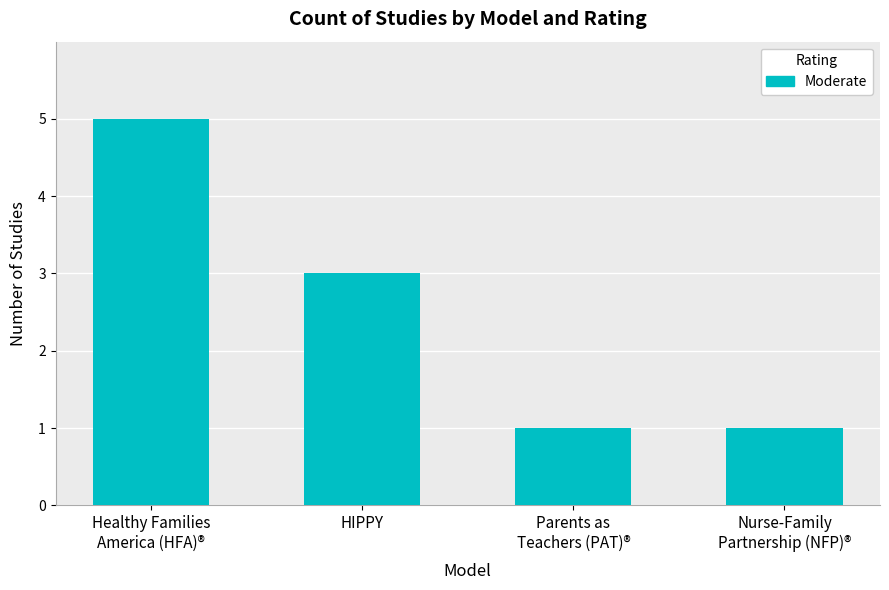

Count the values in the range 1 to 5.

4